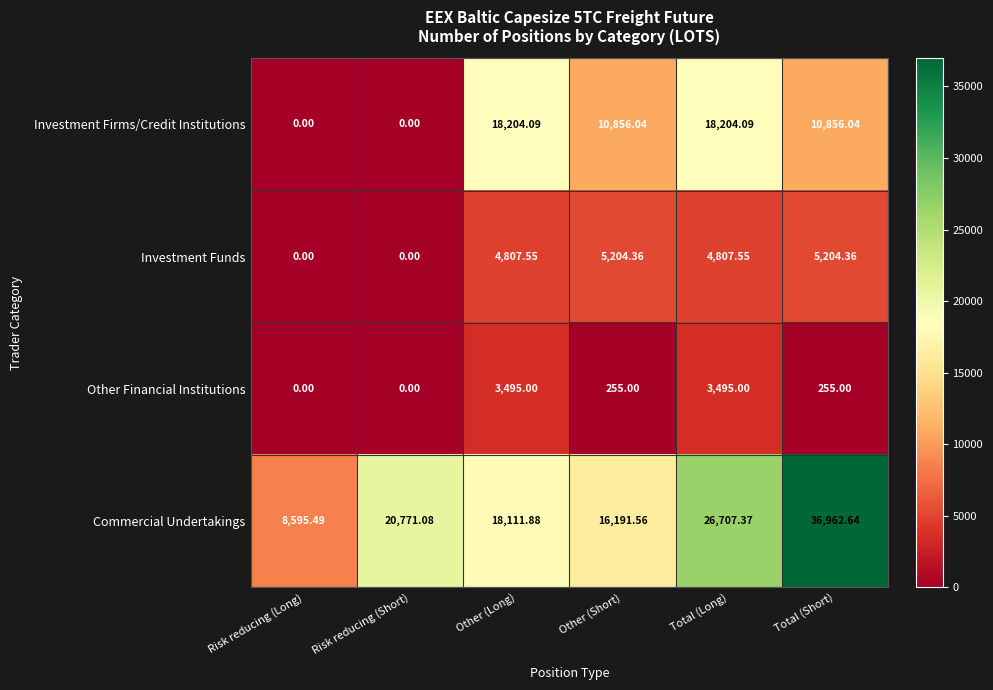

At which category does the chart reach its peak across all series?

Total (Short)